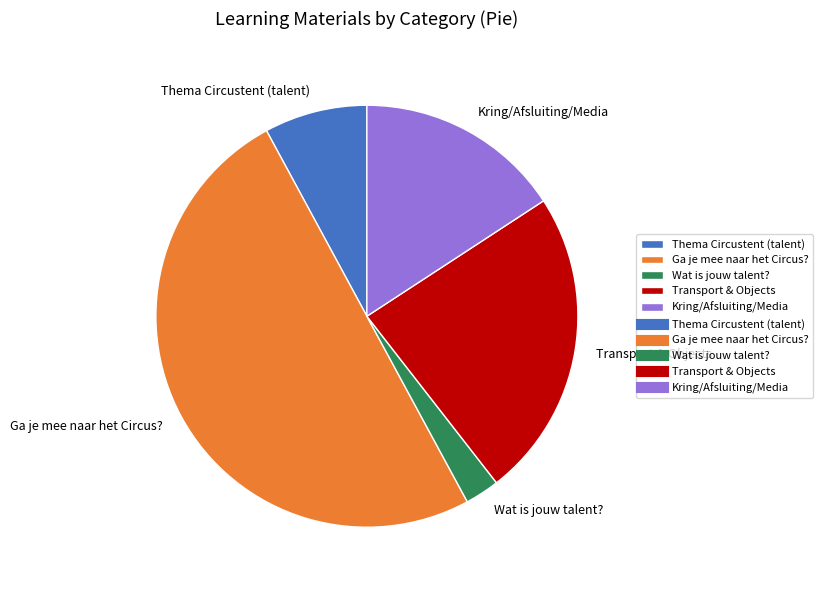

Does Thema Circustent (talent) account for over 50% of the chart?

No